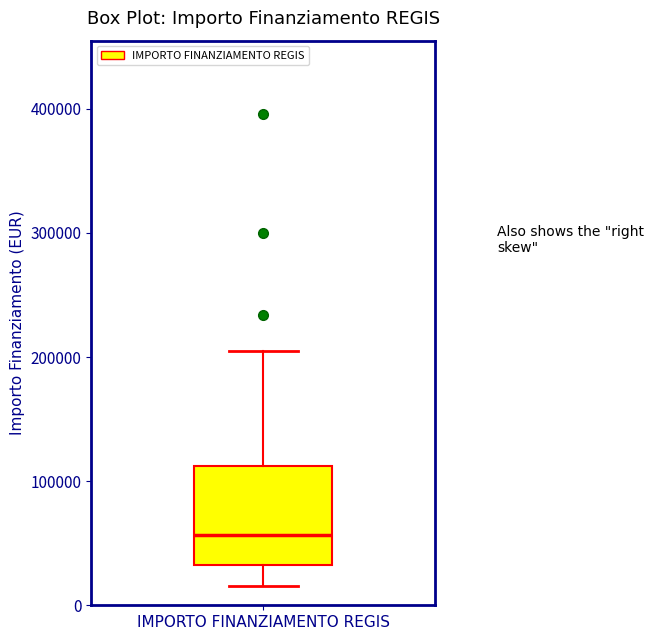

Transcribe this box plot: give where the median line is, the range the box spans, and where the two whiskers end, as read against the y-axis. The values are not printed on the chart, so give them approximately, as read against the axis.

median 60000, box 30000 to 110000, whiskers 20000 to 210000